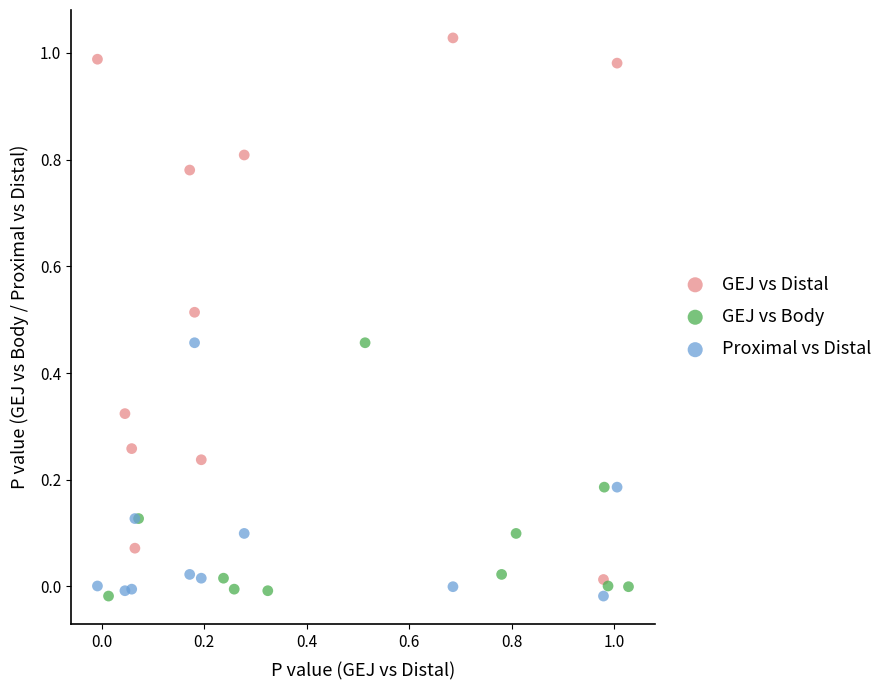

Which series reaches the maximum Y coordinate?

GEJ vs Distal